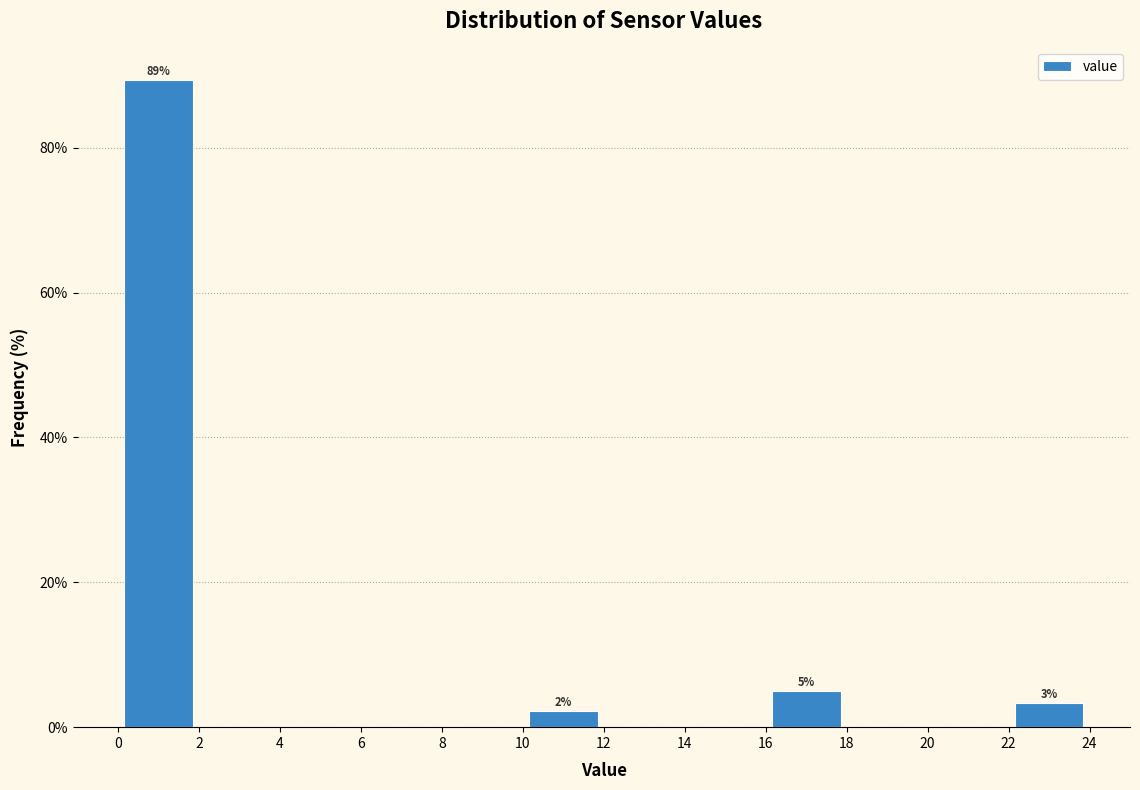

Which range on the x-axis has the tallest bar?

0 to 2